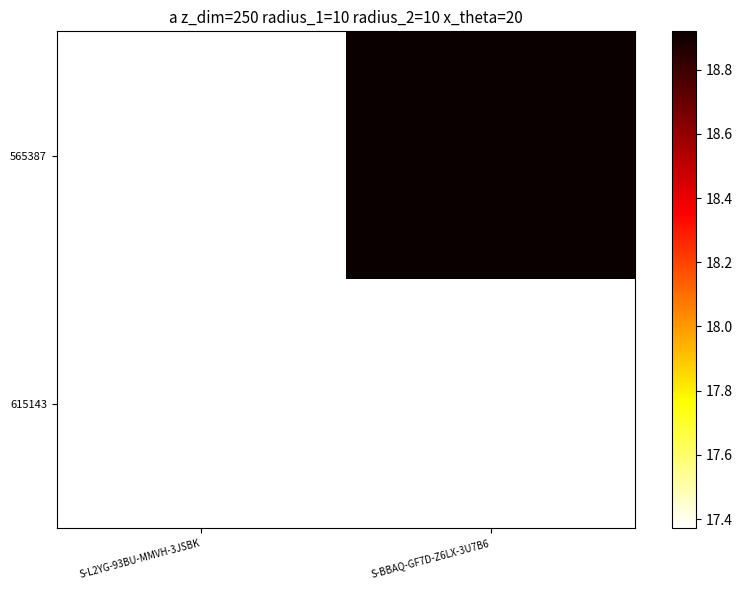

Which series has the largest total across all categories?

565387